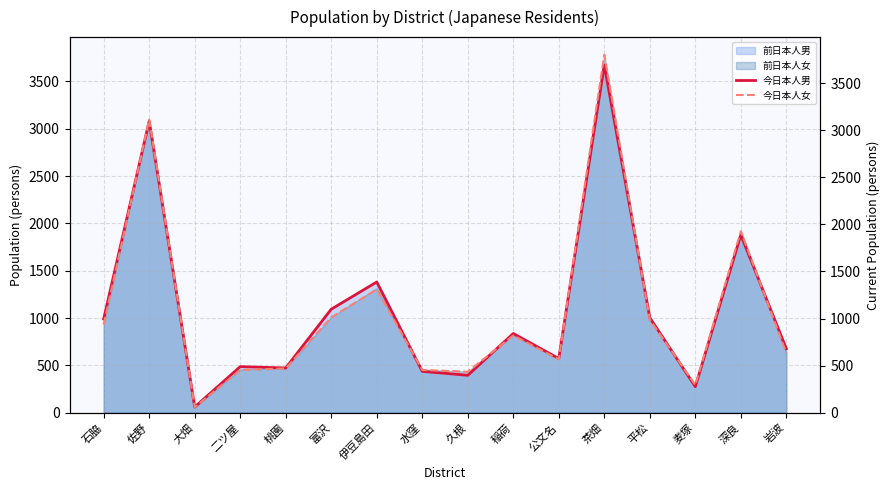

Which has a higher value, 麦塚 or 佐野?

佐野